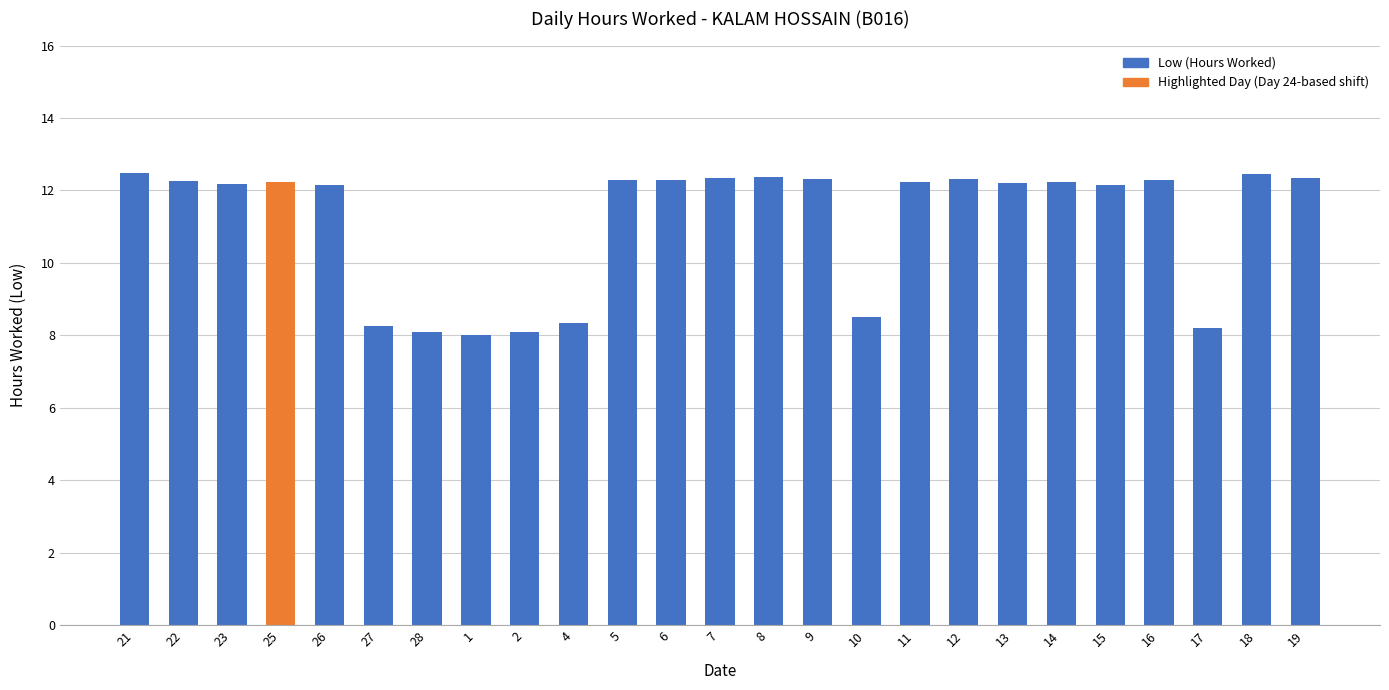

What is the minimum value shown in the chart?

8.0